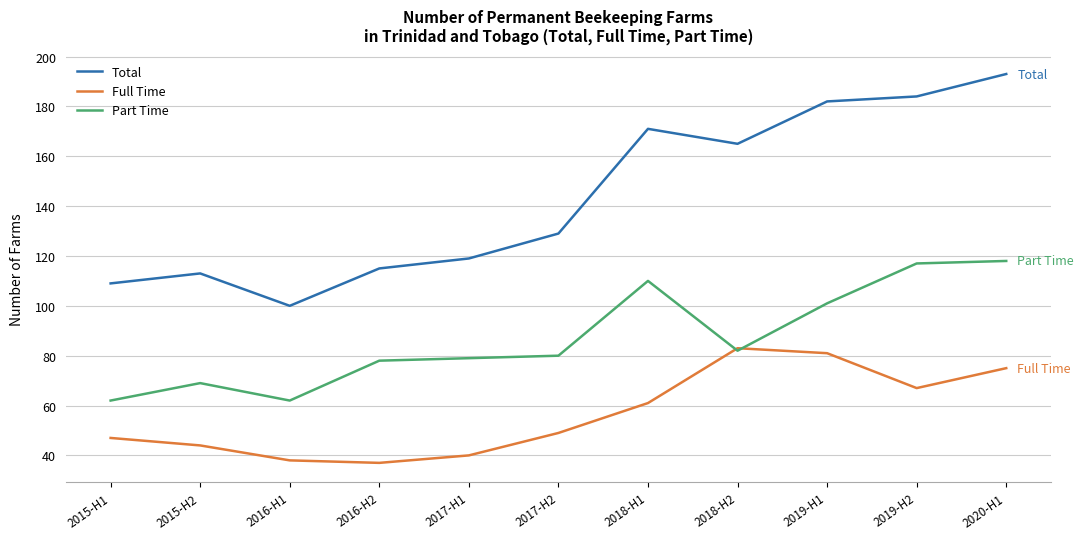

True or false: Total and Part Time cross at least once.

False